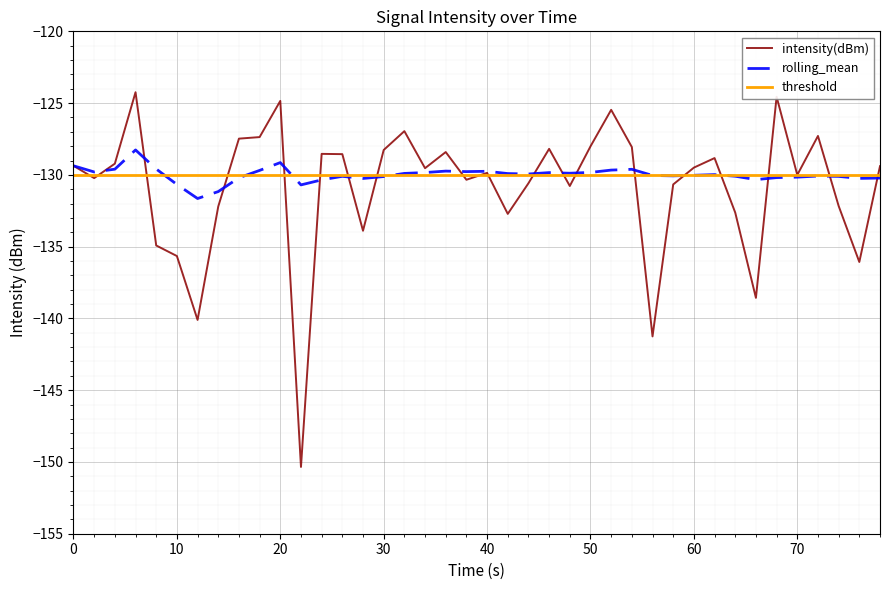

True or false: rolling_mean has more than 0 points higher than both neighbors.

True